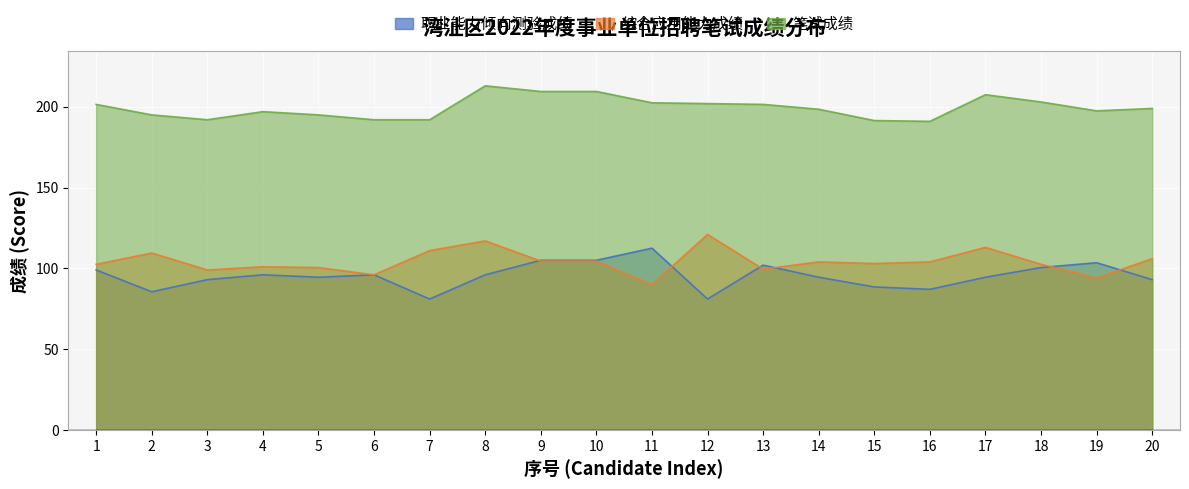

Is it true that 笔试成绩 equals 207.5 at 17?

True